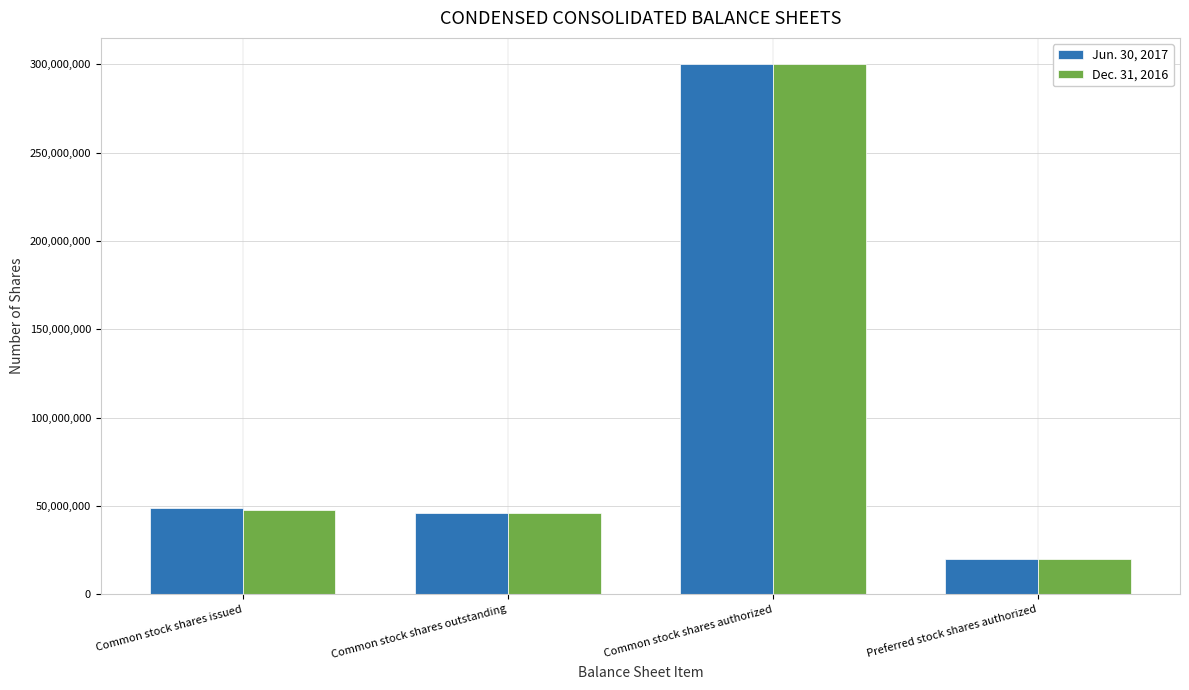

What is the sum of the Dec. 31, 2016 values at Preferred stock shares authorized and Common stock shares outstanding?

66248622